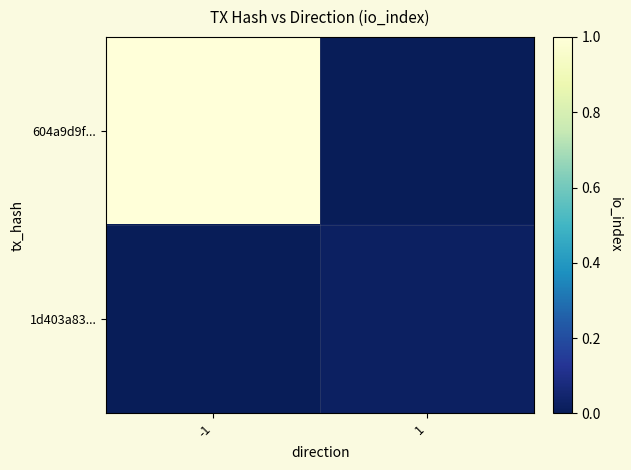

At which category is the sum across all series the highest?

-1